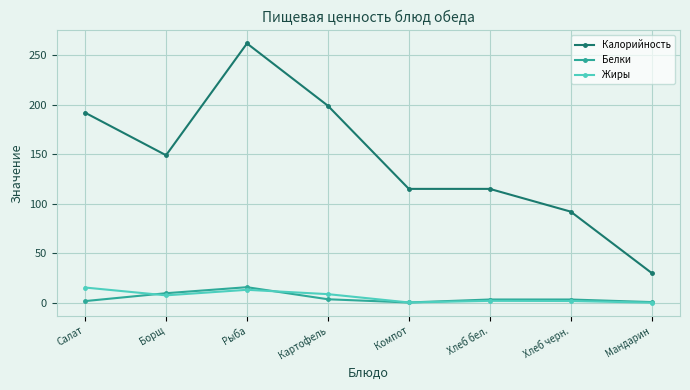

At which label does Белки reach its peak?

Рыба